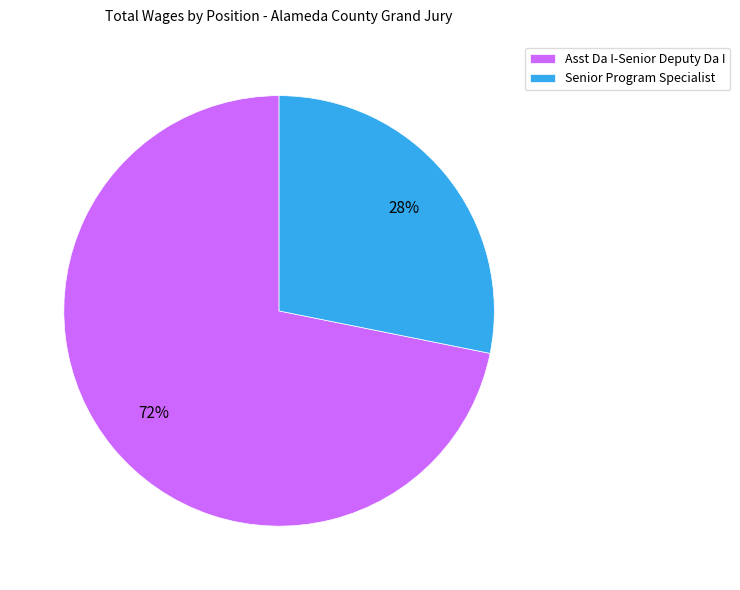

To the nearest percent, what percentage of the pie is Senior Program Specialist?

28%